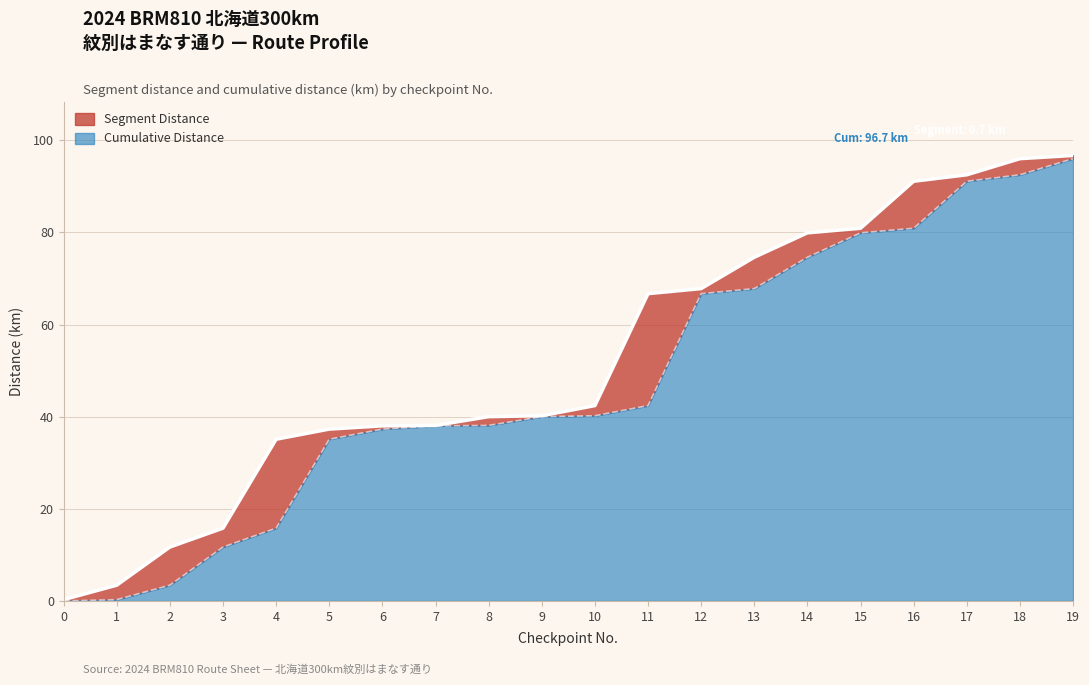

Reading right to left, extract all data points from this chart.

19=96.7	18=96.0	17=92.5	16=91.1	15=80.9	14=79.9	13=74.6	12=67.8	11=66.7	10=42.4	9=40.2	8=40.0	7=38.1	6=38.0	5=37.3	4=35.1	3=15.8	2=11.7	1=3.4	0=0.3